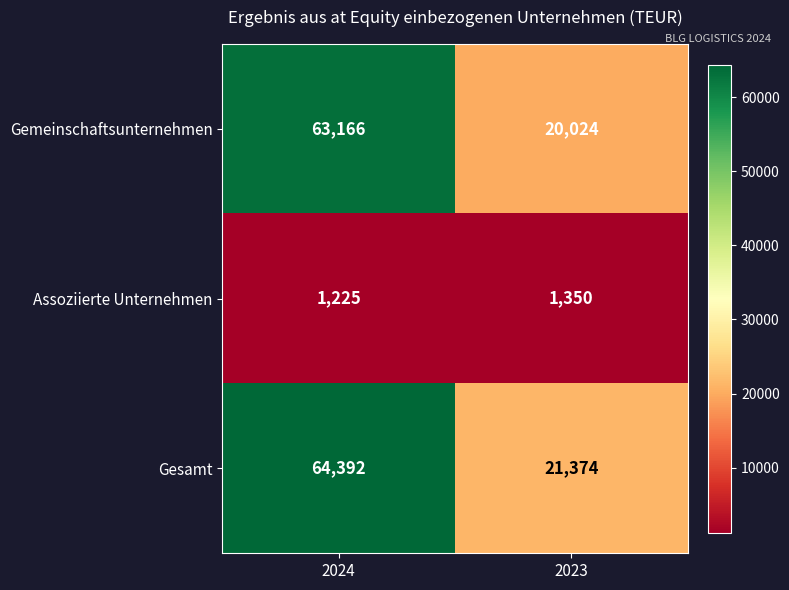

Reading left to right, transcribe all the data shown in this chart.

Gemeinschaftsunternehmen: 2024=63166	2023=20024
Assoziierte Unternehmen: 2024=1225	2023=1350
Gesamt: 2024=64392	2023=21374